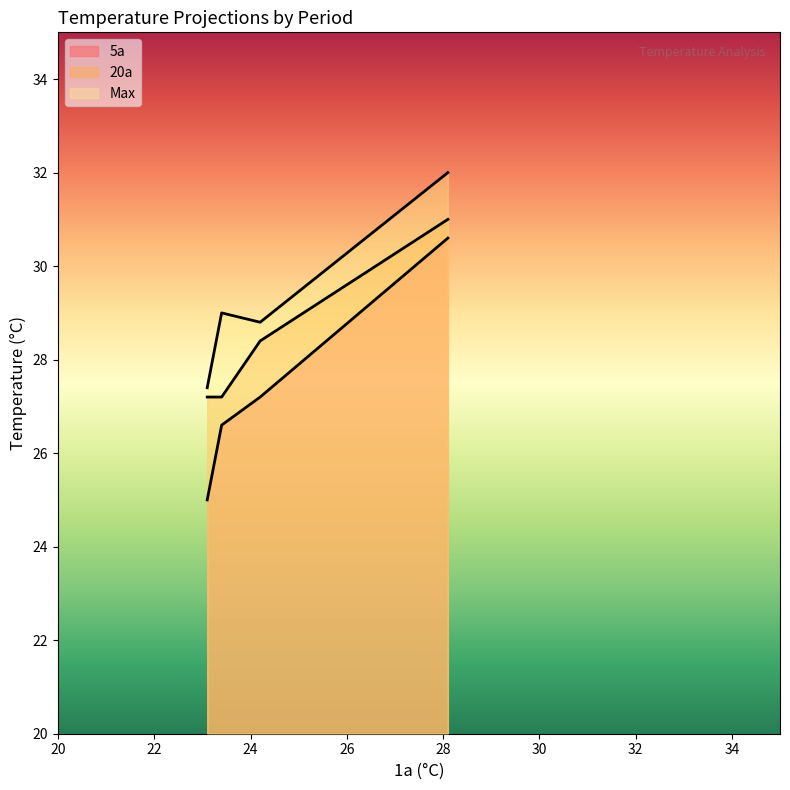

What is the difference between the highest and lowest values at 2036–2065 (2050)?

1.6